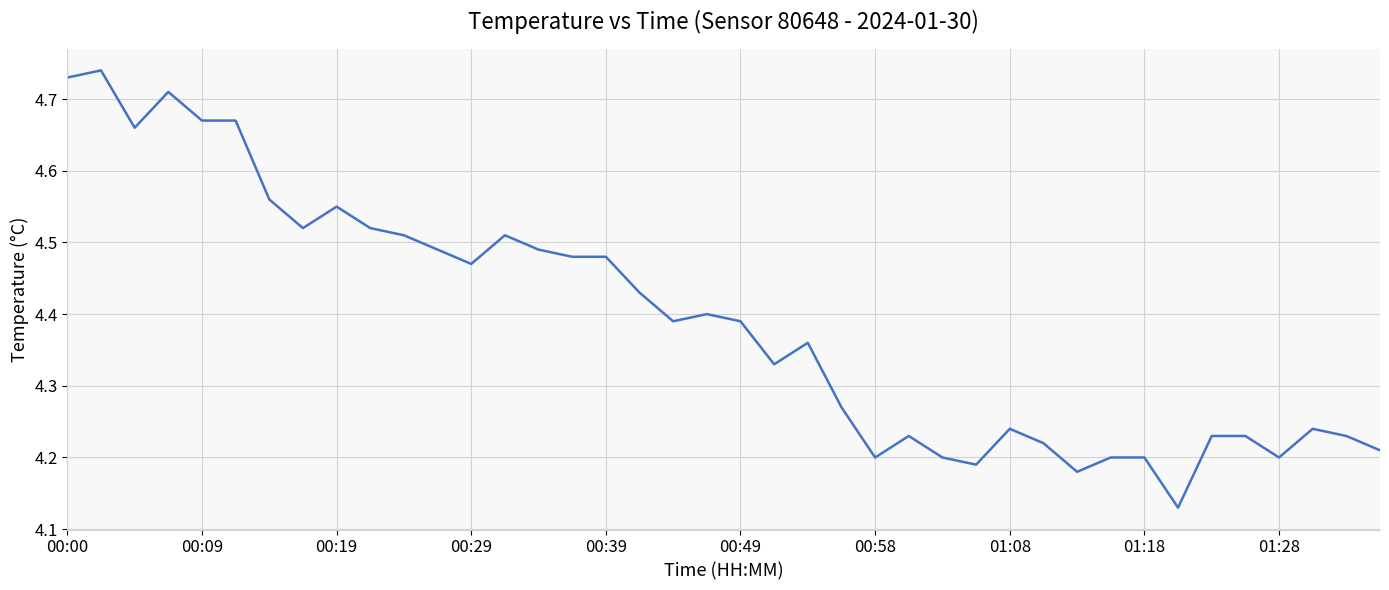

What is the difference between the maximum and minimum values?

0.6